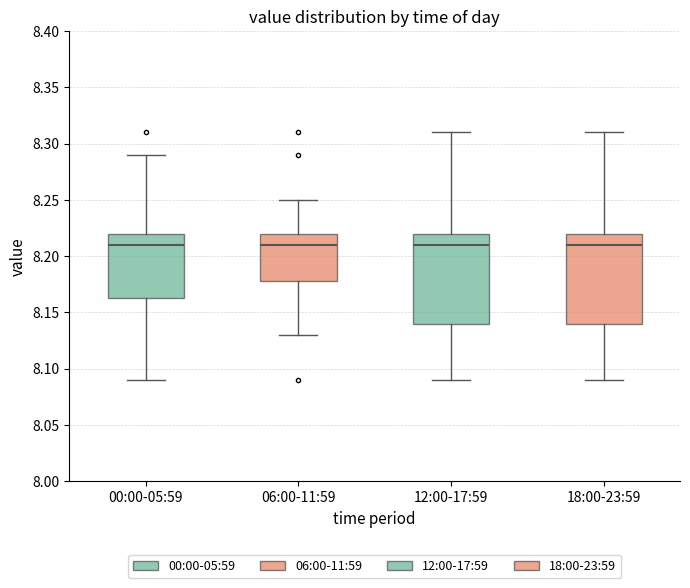

Reading left to right, read every box against the y-axis: the position of its median line, the range the box covers, and the ends of its whiskers. The values are not printed on the chart, so give them approximately, as read against the axis.

00:00-05:59: median 8.210, box 8.165 to 8.220, whiskers 8.090 to 8.290
06:00-11:59: median 8.210, box 8.180 to 8.220, whiskers 8.130 to 8.250
12:00-17:59: median 8.210, box 8.140 to 8.220, whiskers 8.090 to 8.310
18:00-23:59: median 8.210, box 8.140 to 8.220, whiskers 8.090 to 8.310